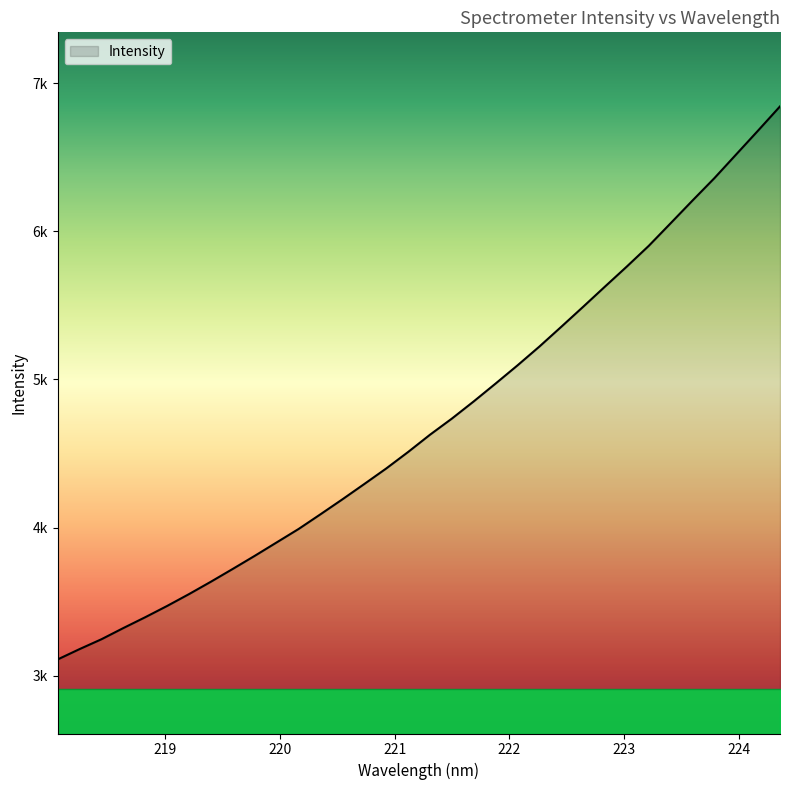

True or false: the data has more than 0 interior local peaks.

False